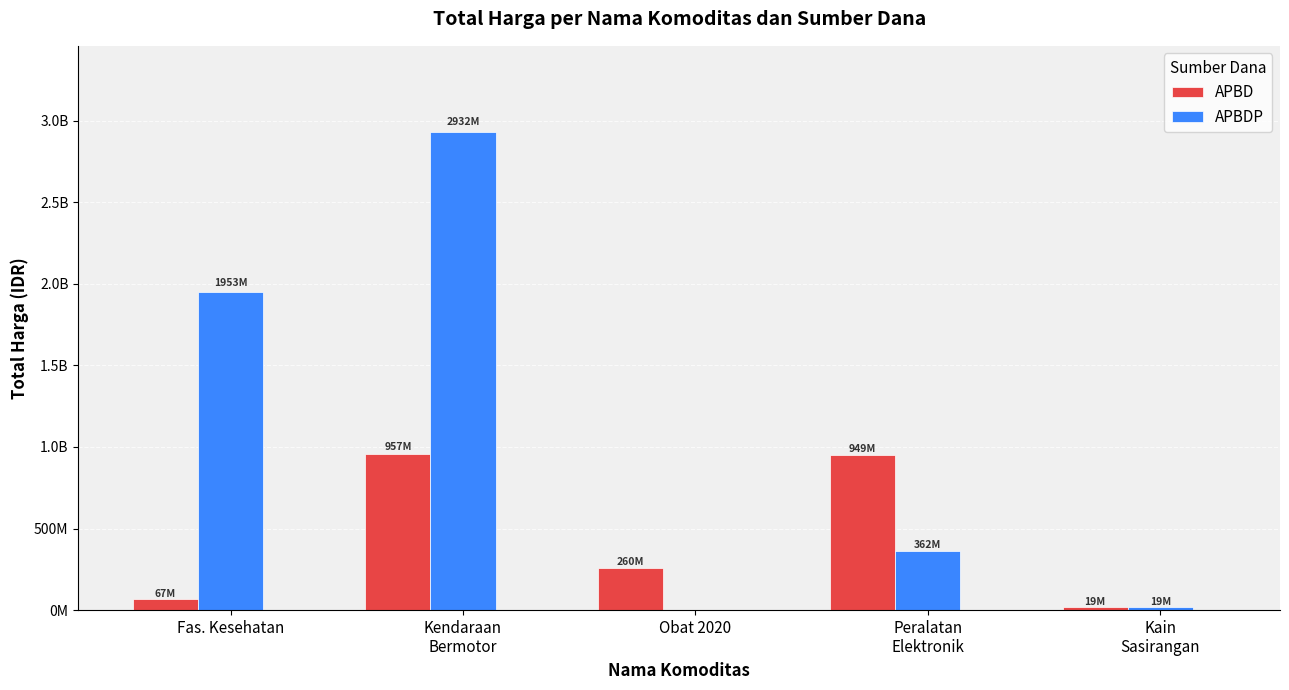

List the series in order of their overall mean, lowest first.

APBD, APBDP